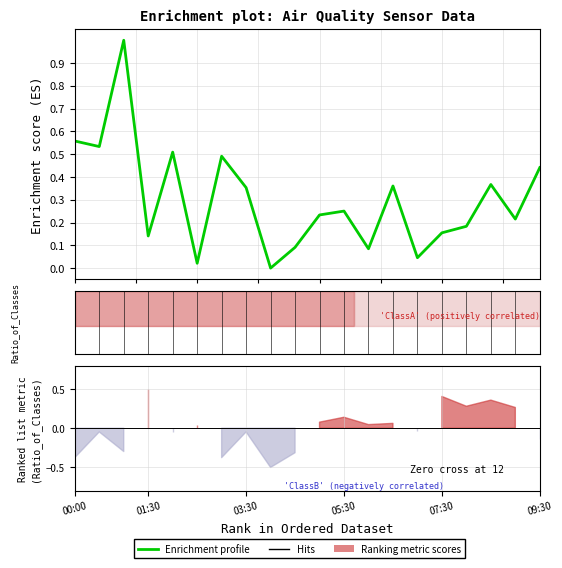

Rank the categories by value from lowest to highest.

8, 09:30, 14, 12, 9, 05:30, 15, 16, 18, 10, 11, 7, 13, 17, 19, 6, 07:30, 01:30, 00:00, 03:30